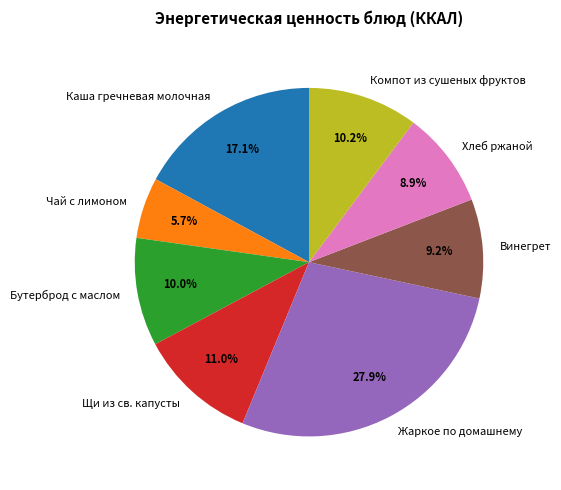

Count the number of slices in the pie.

8